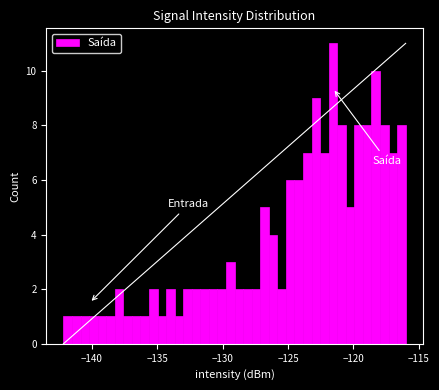

Around what value on the x-axis is the tallest bar? Give the approximate position of its centre, as read against the axis.

-121.5